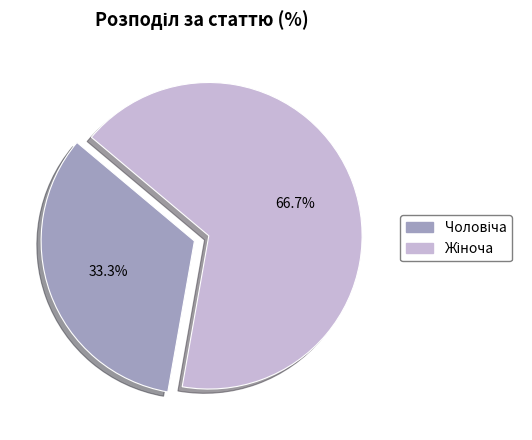

Is there any slice that represents more than half of the pie?

Yes